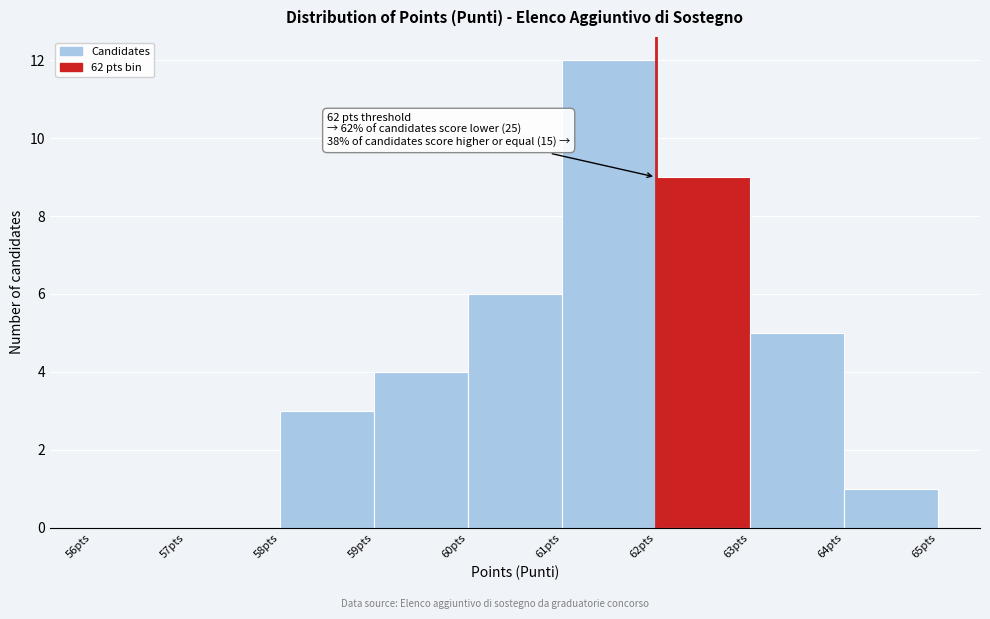

Over which range of the x-axis is the bar tallest?

61 to 62